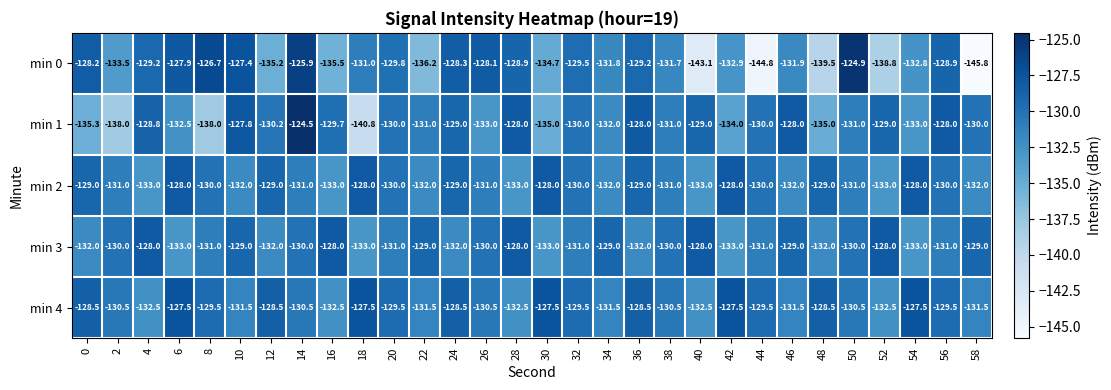

At 14, list the series in order from smallest to largest.

min 2, min 4, min 3, min 0, min 1